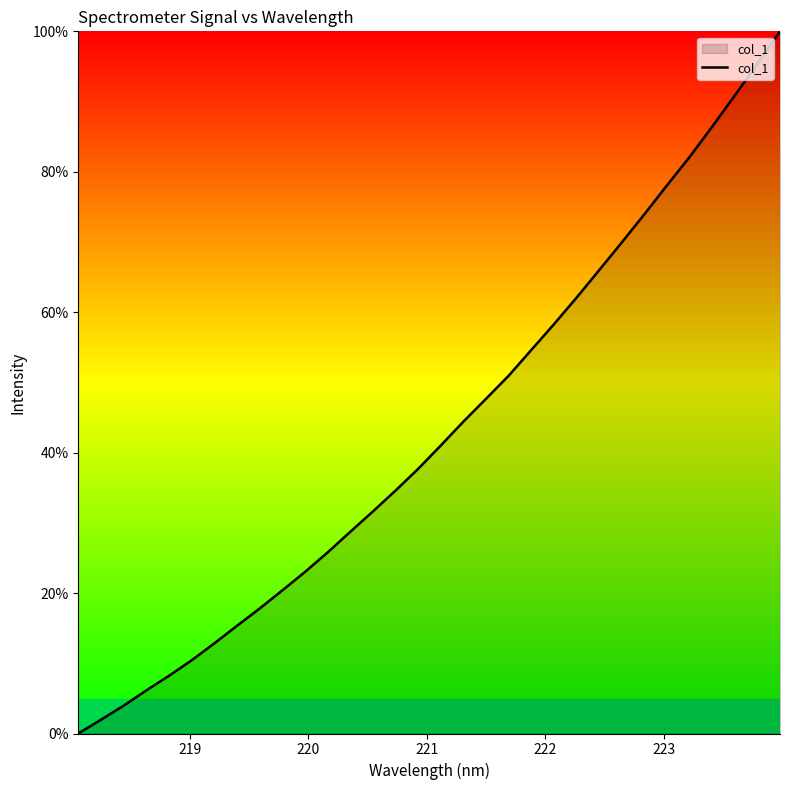

What is the maximum value shown in the chart?

100.0